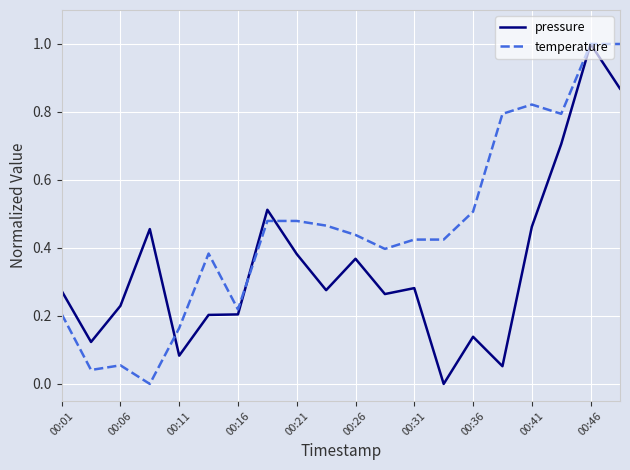

Is this an area chart (filled region under the line)?

No